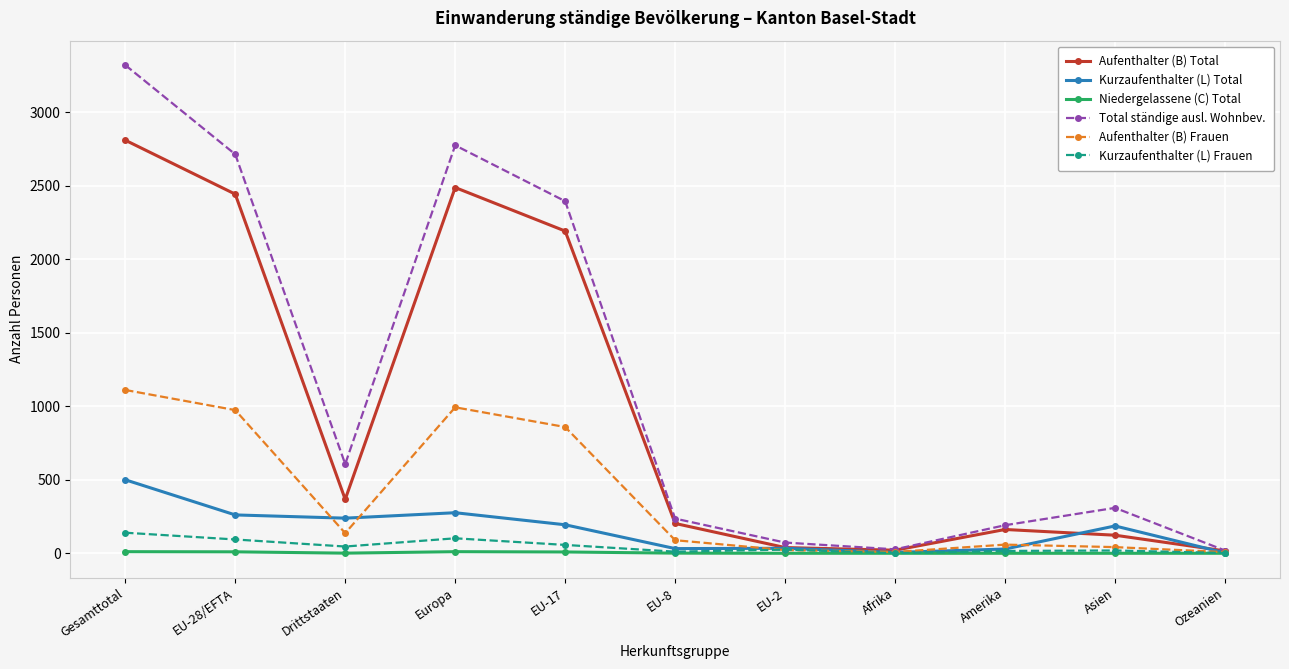

At which category does Aufenthalter (B) Frauen reach its first local valley?

Drittstaaten